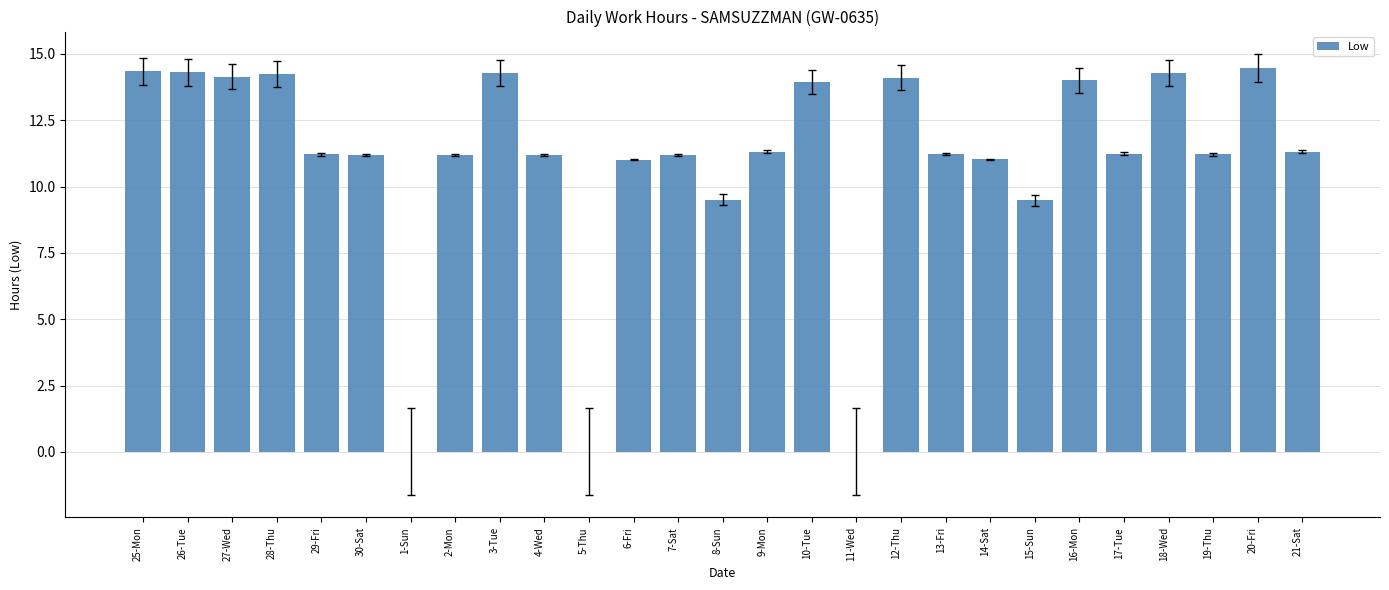

What is the sum of all values?

295.4